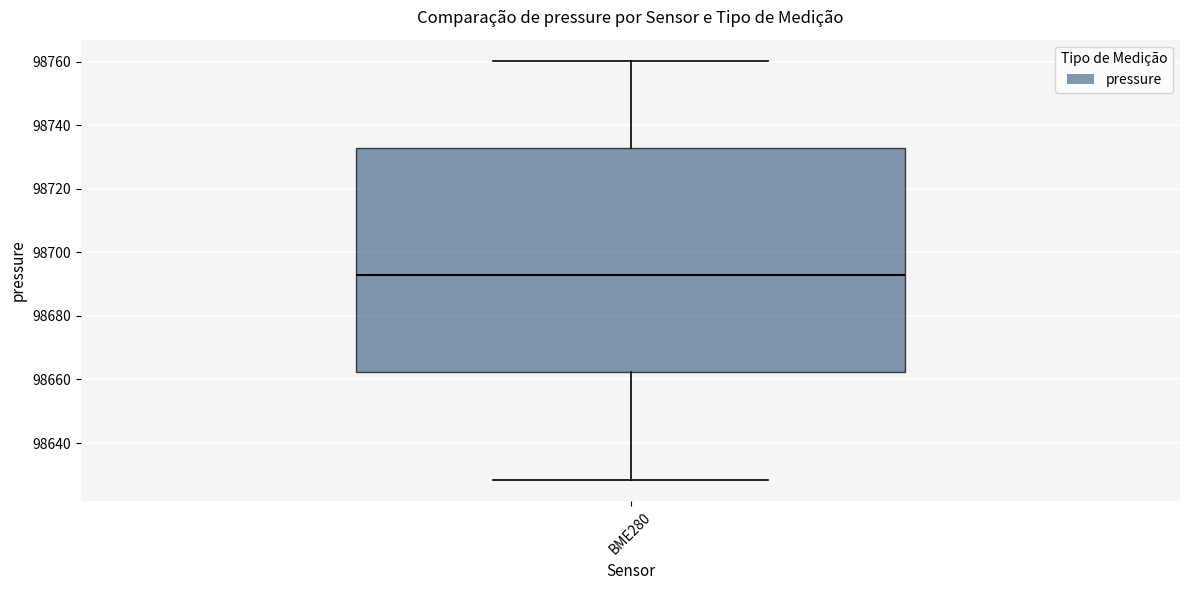

Where does the median line of the box for BME280 sit on the y-axis? The values are not printed on the chart, so give them approximately, as read against the axis.

98694